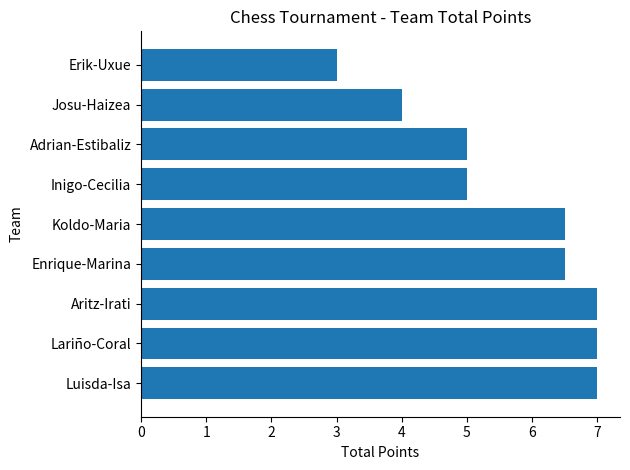

At which category does the chart reach its minimum across all series?

Erik-Uxue